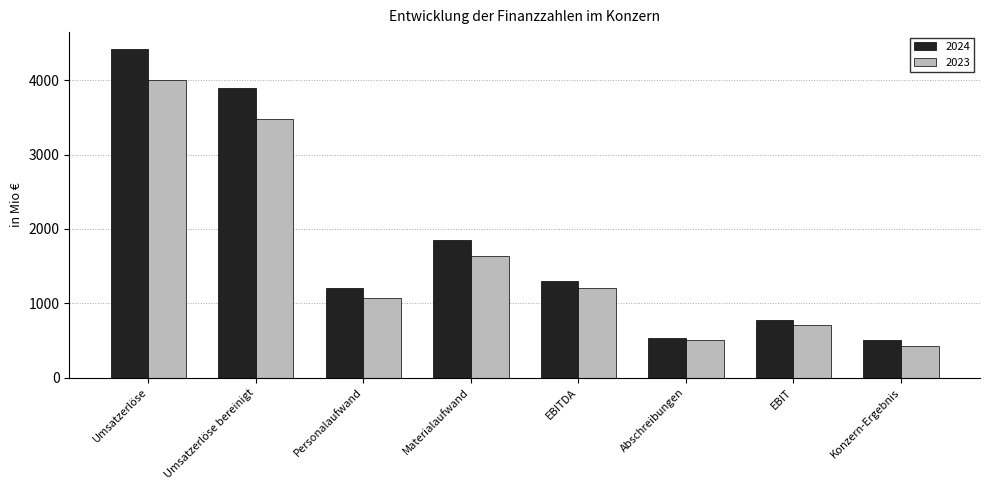

At how many categories does at least one series exceed 649?

6